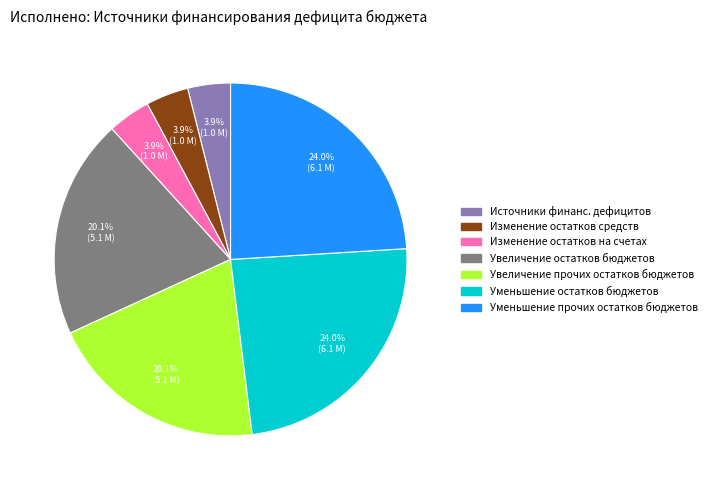

What portion of the pie excludes Изменение остатков на счетах?

96.1%